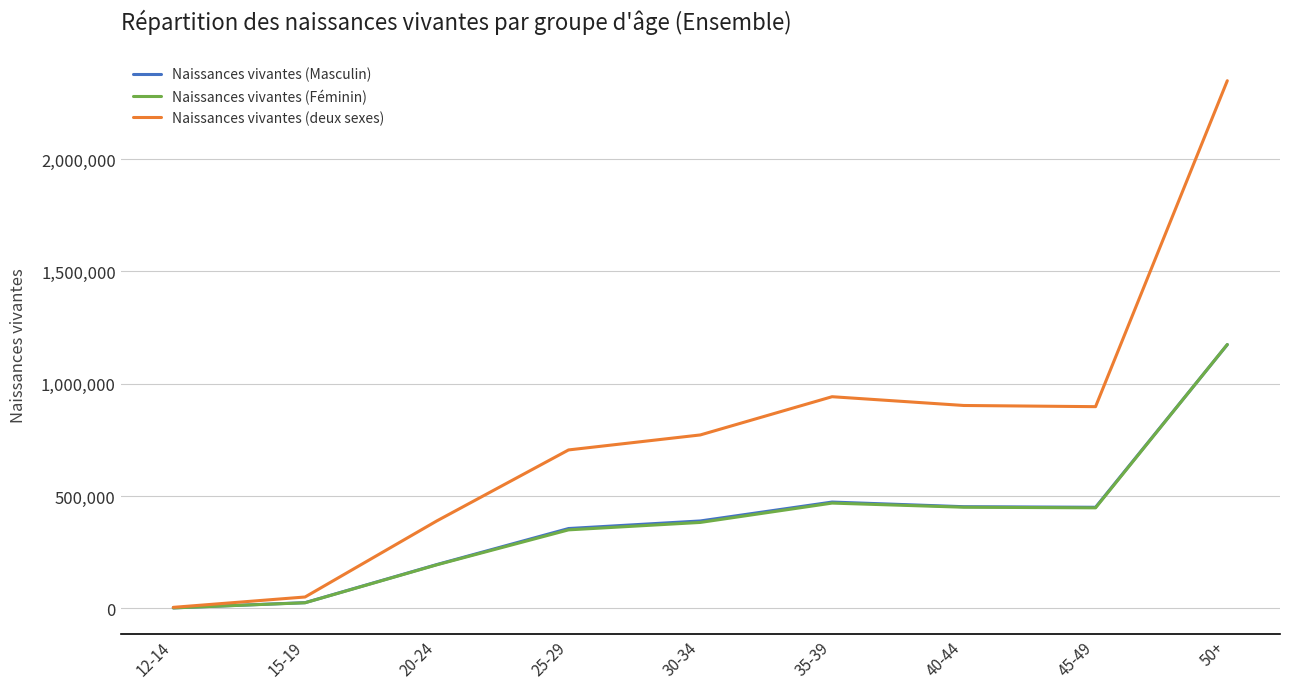

Between 45-49 and 50+, which series saw the biggest shift?

Naissances vivantes (deux sexes)